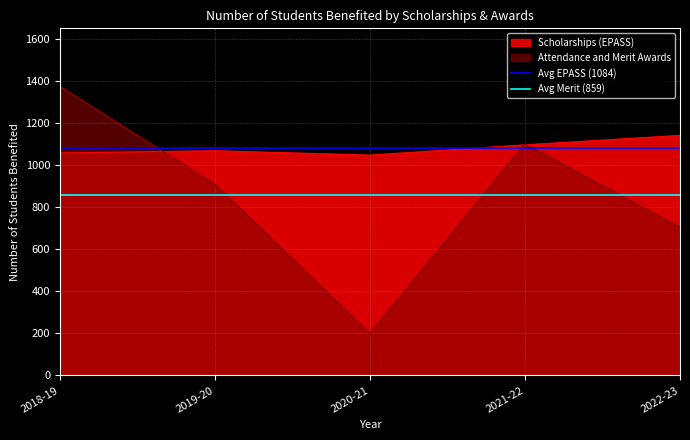

What is the minimum value for Avg EPASS (1084)?

1083.8